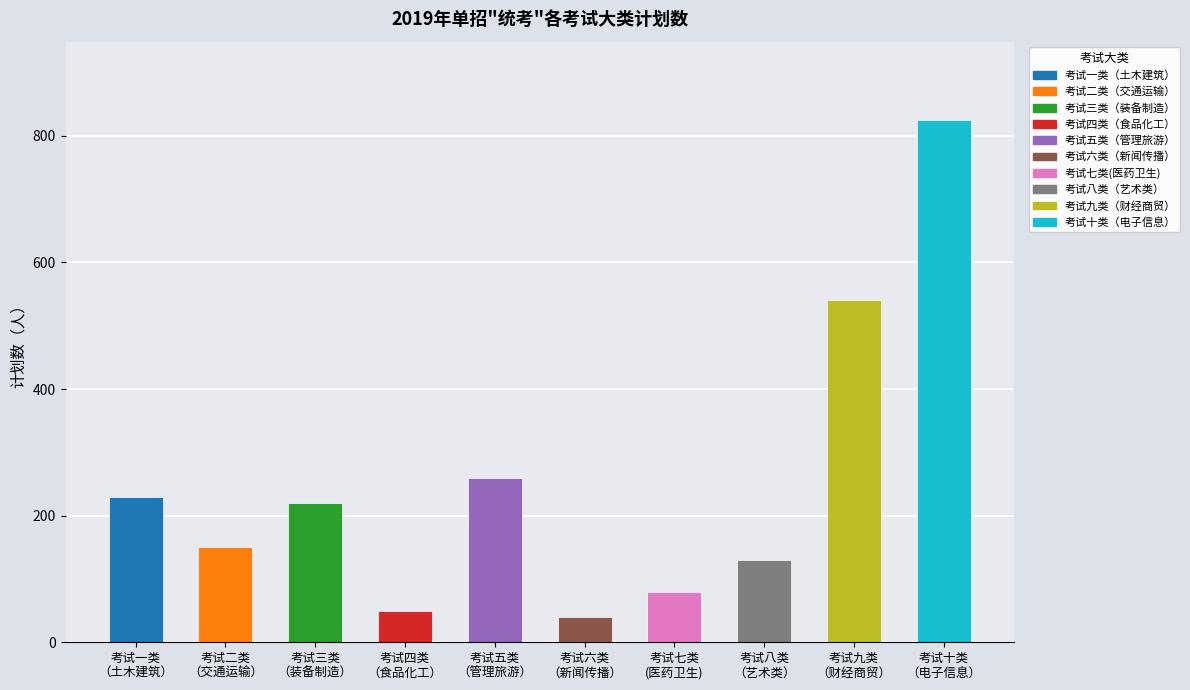

What is the label of the 3rd bar from the right?

考试八类
（艺术类）